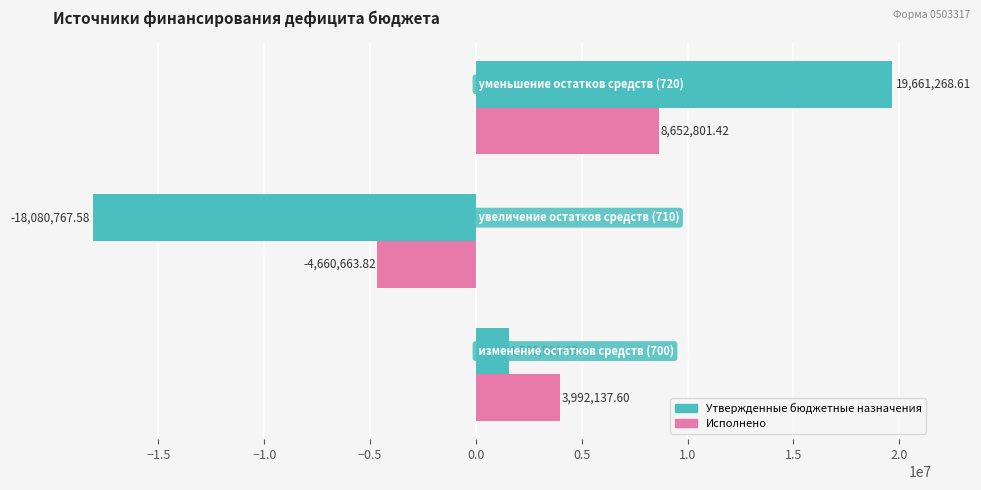

Which series has the largest total across all categories?

Исполнено